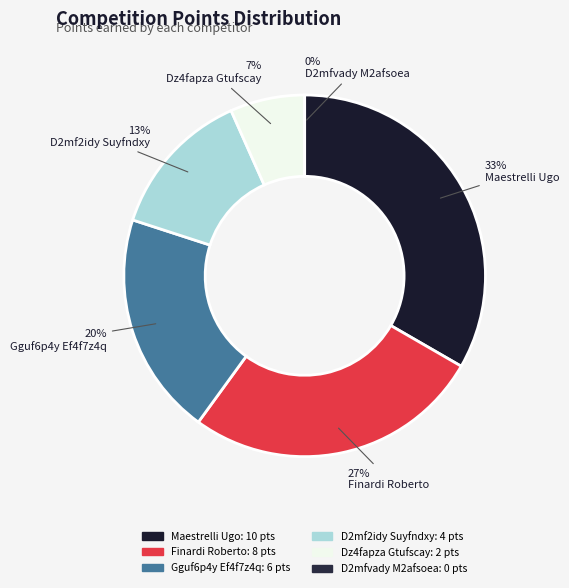

How many slices are in this pie chart?

6